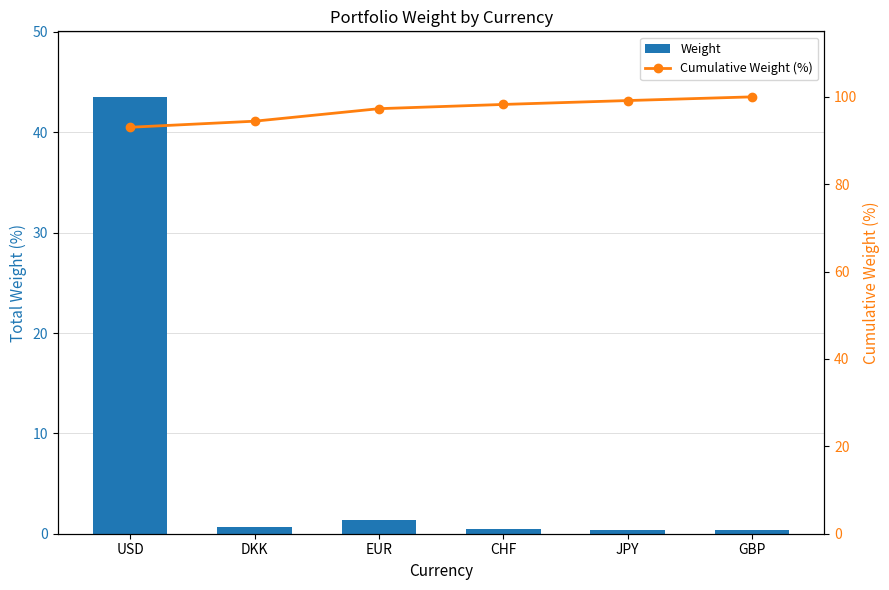

At which label does Weight reach its peak?

USD